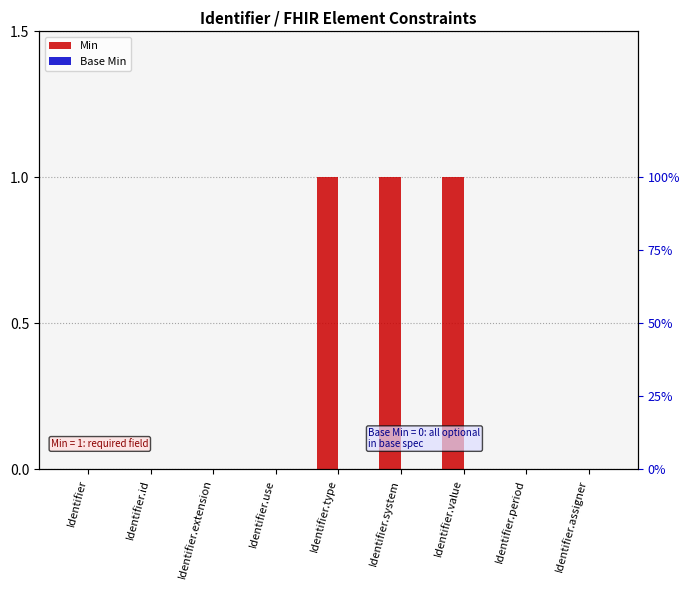

List the series in order of their overall mean, lowest first.

Base Min, Min